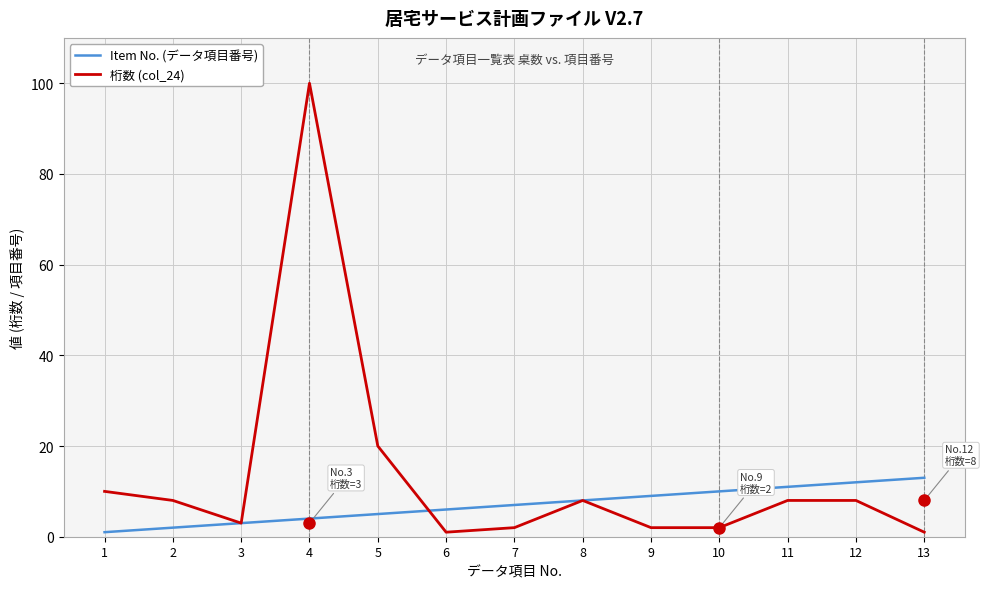

True or false: Item No. (データ項目番号) and 桁数 (col_24) intersect in this chart.

True